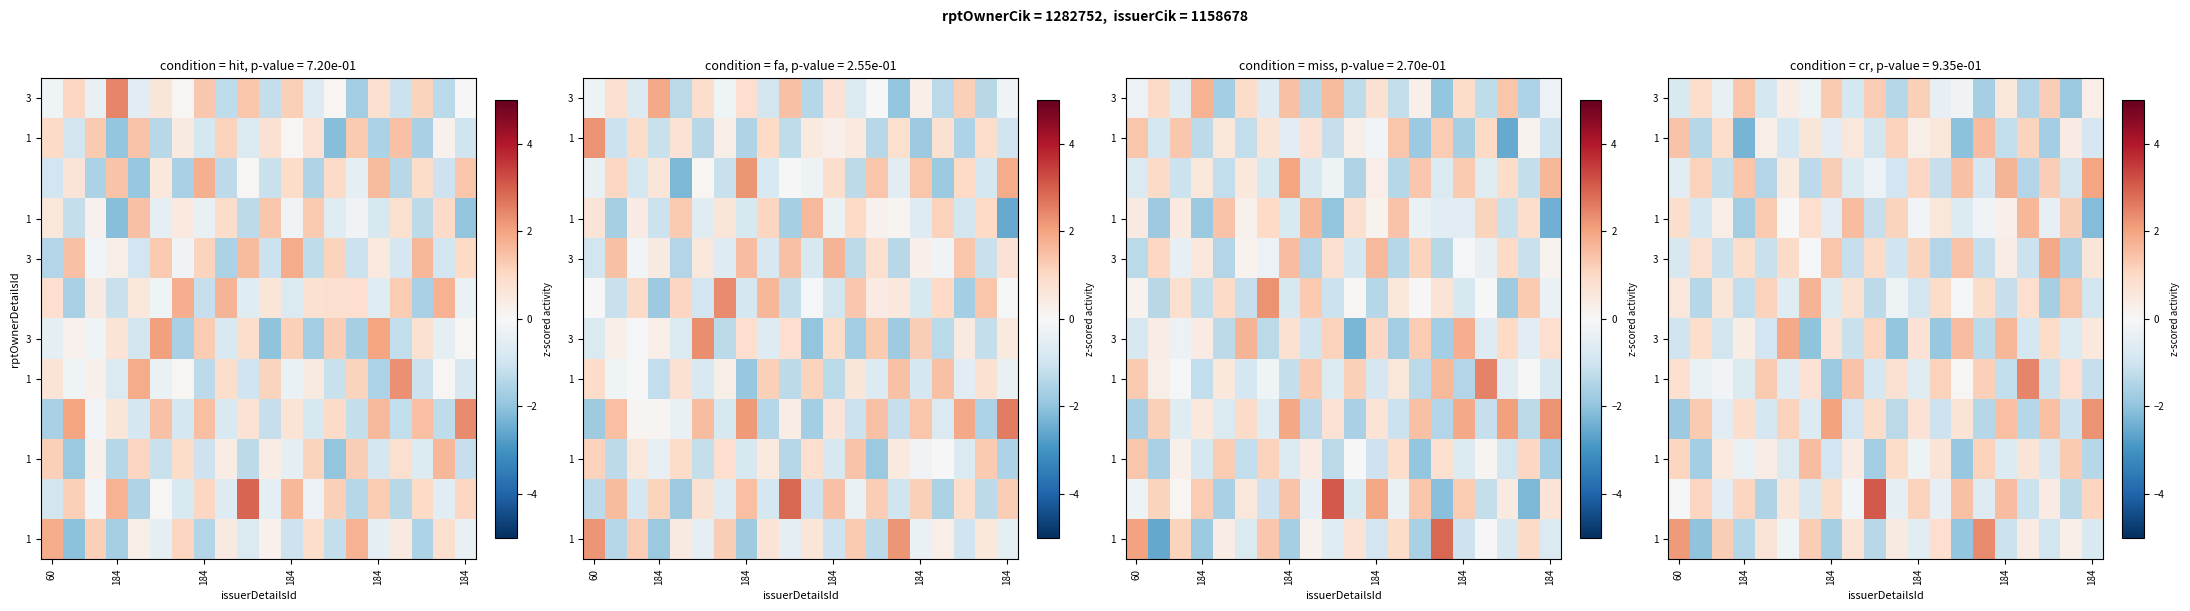

At which category is the sum across all series the highest?

184